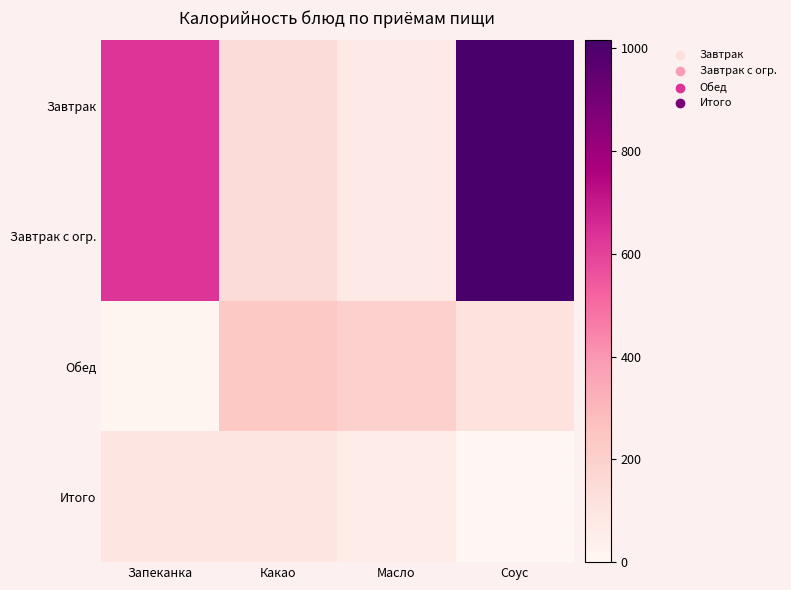

At which category is the sum across all series the highest?

Соус